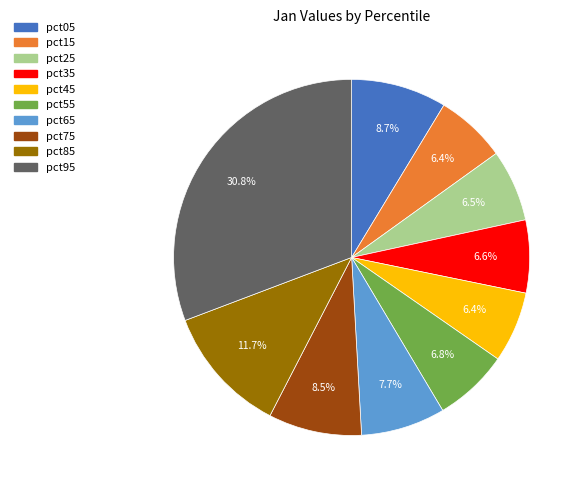

What is the largest slice in the pie chart?

pct95